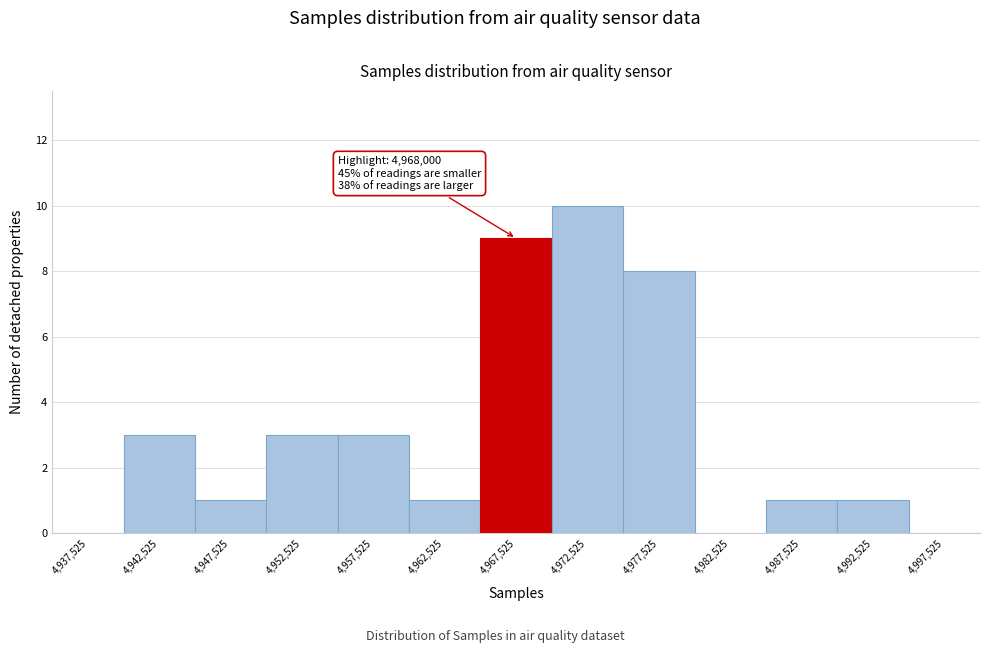

Over which range of the x-axis is the bar tallest?

4970000 to 4975000